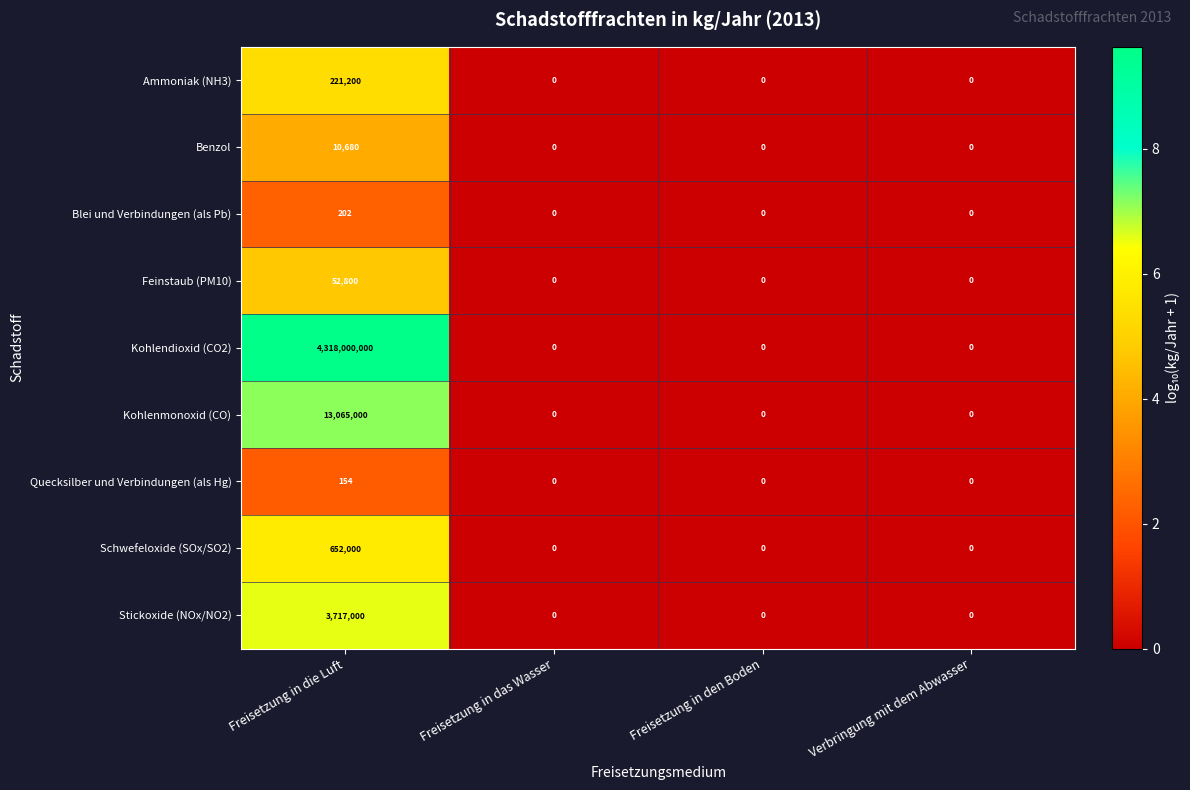

How many series are shown in this chart?

9